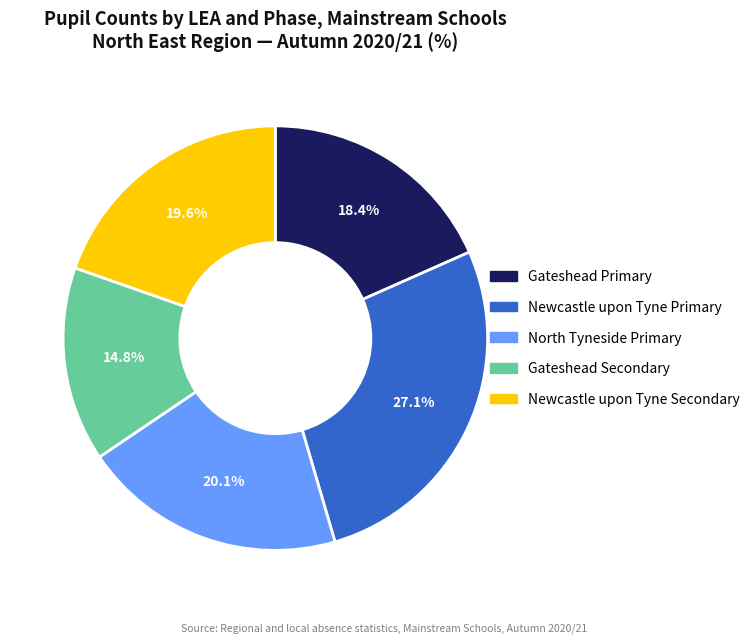

Approximately how many times larger is the value at Gateshead Primary compared to Newcastle upon Tyne Primary?

0.7